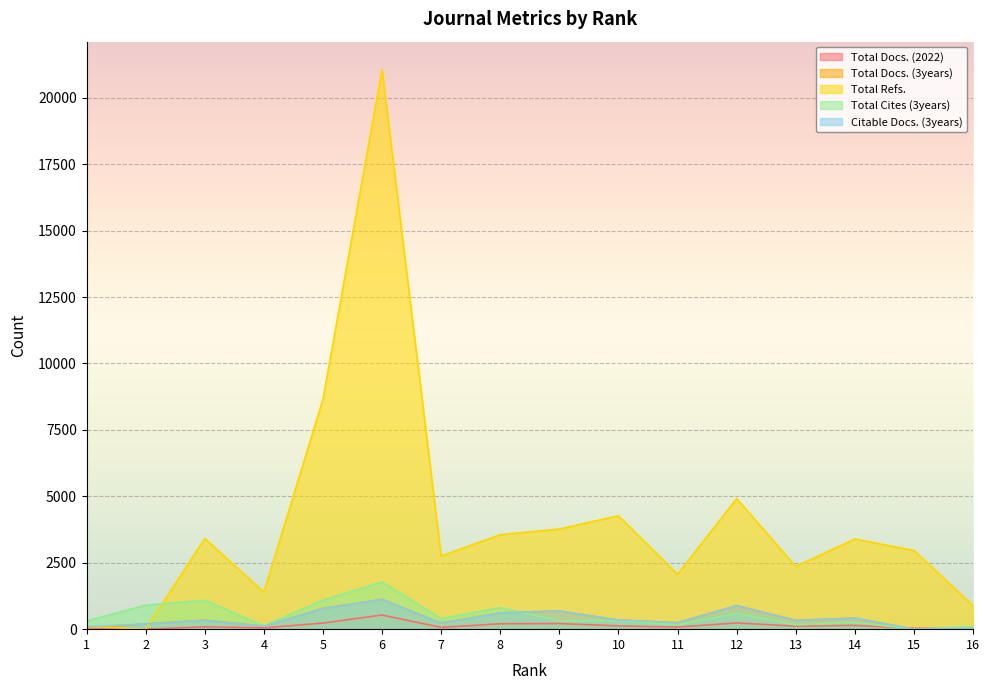

How many times do Total Cites (3years) and Total Refs. cross each other?

1